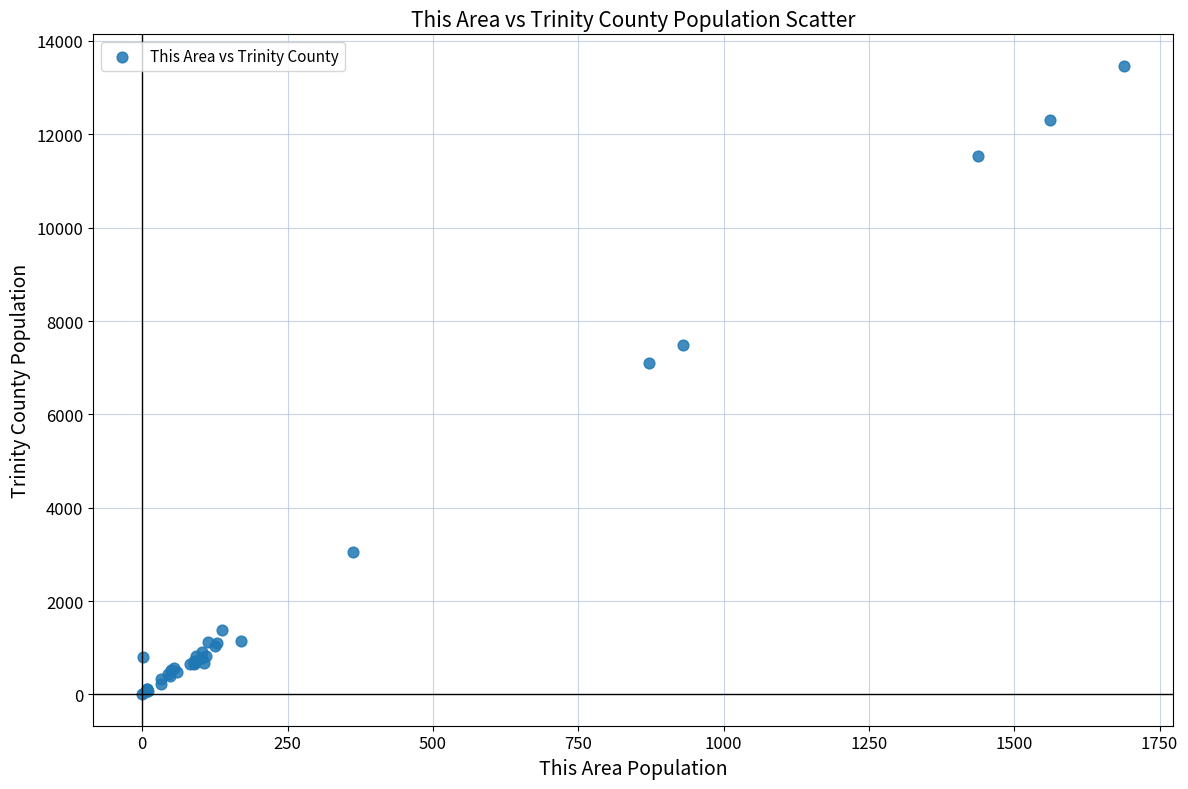

What Y value in the scatter plot is closest to 6735?

7100